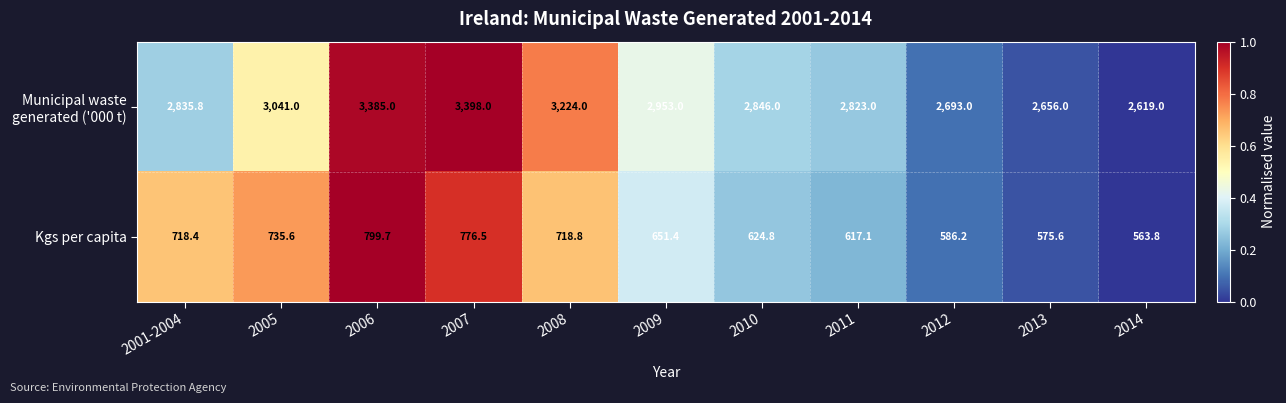

What is the highest value of the Kgs per capita series?

799.7